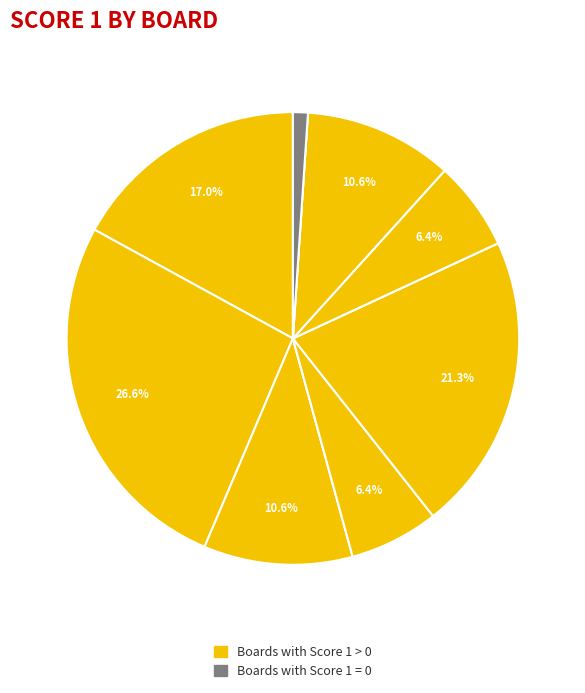

Is there any slice that represents more than half of the pie?

No